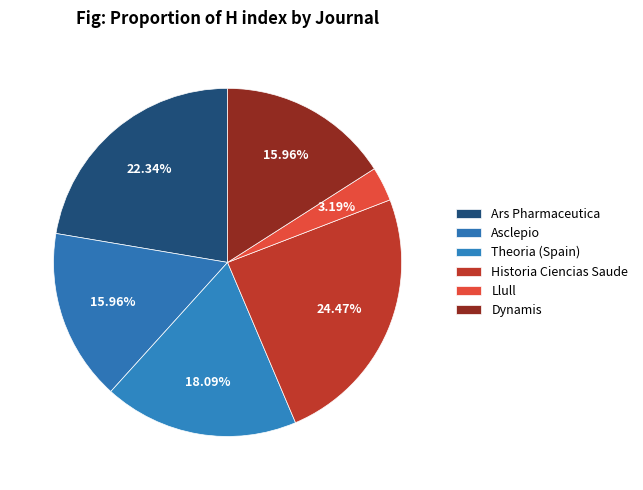

Which has a higher value, Historia Ciencias Saude or Asclepio?

Historia Ciencias Saude